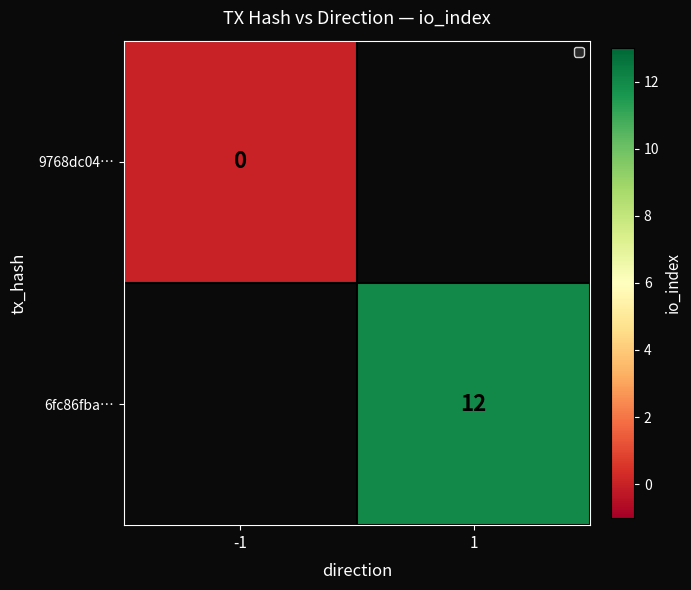

At how many categories does at least one series exceed 7?

1